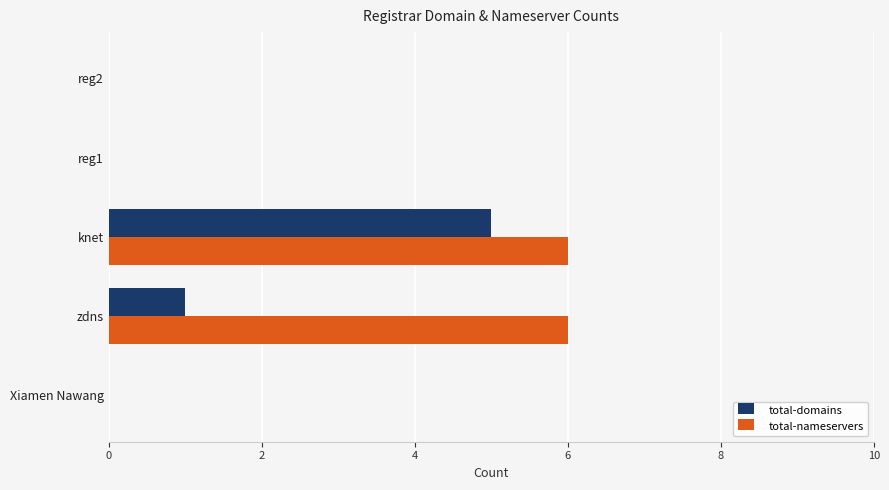

At which category is the sum across all series the highest?

knet